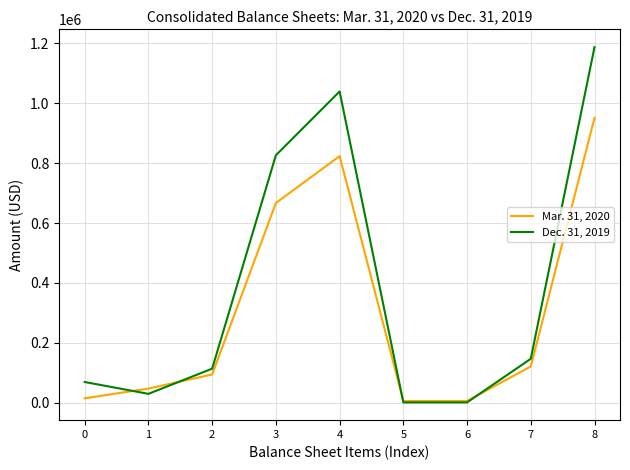

What is the spread (max minus min) of values at 4?

215898